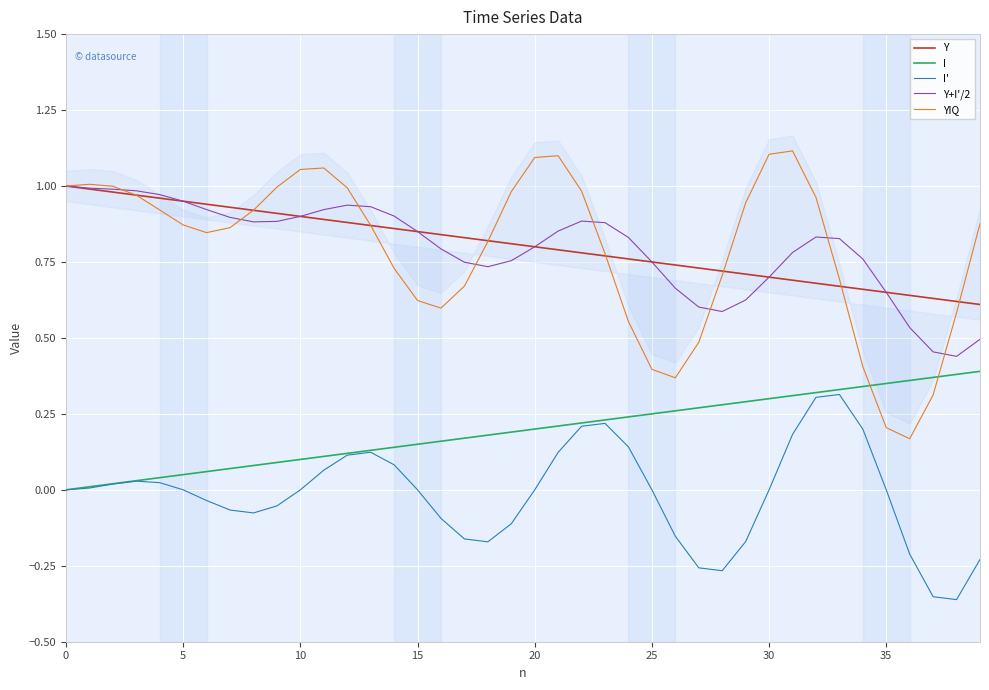

True or false: YIQ has more than 2 interior local peaks.

True